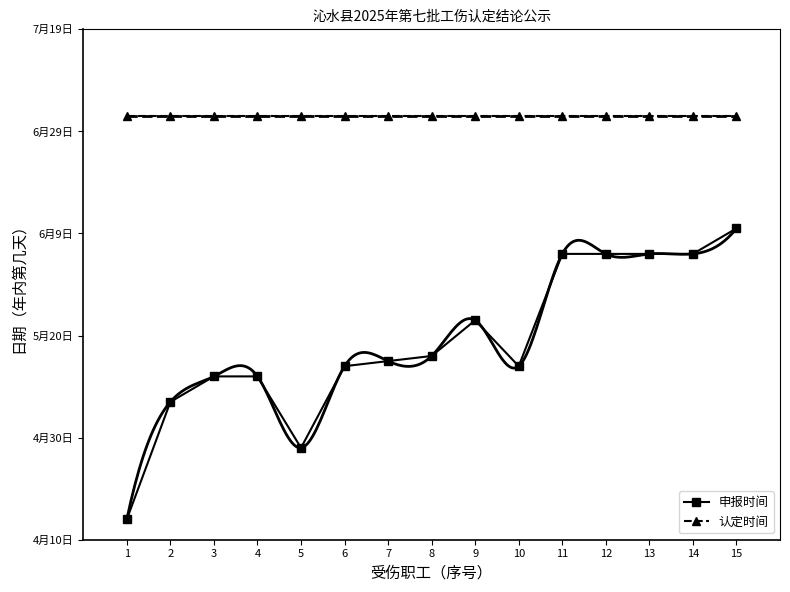

Which label corresponds to the largest value in the chart?

1